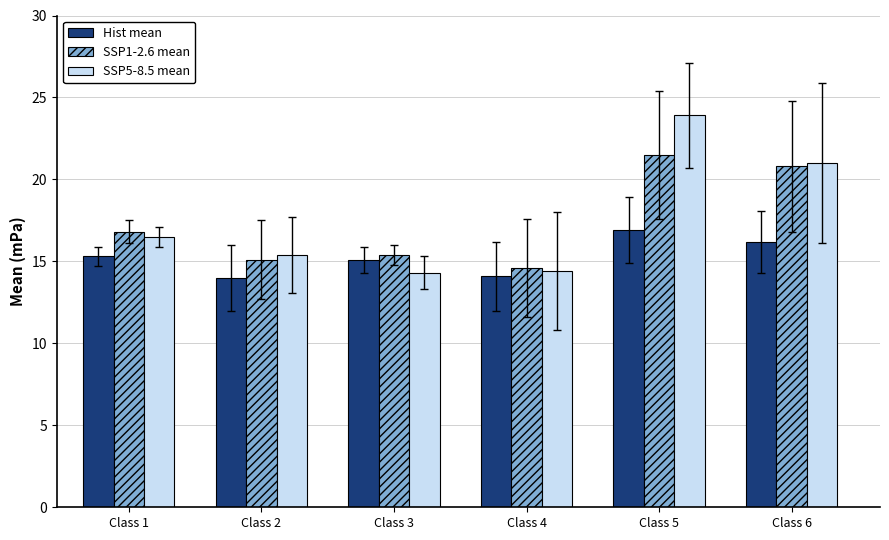

How many bars are there in total?

18